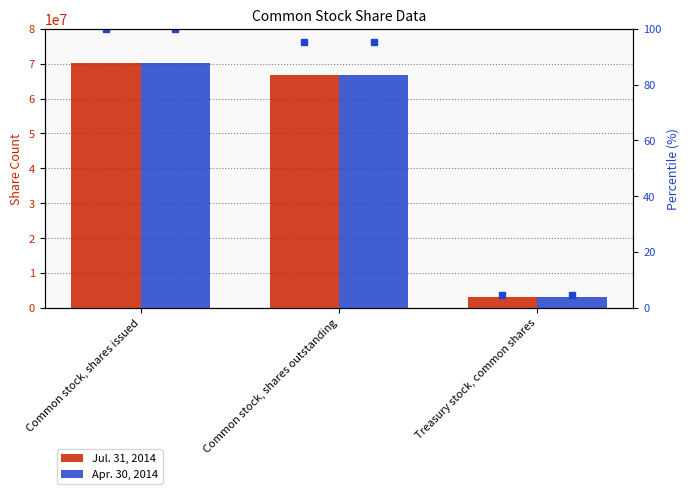

Between Common stock, shares issued and Common stock, shares outstanding, which series saw the biggest shift?

Jul. 31, 2014